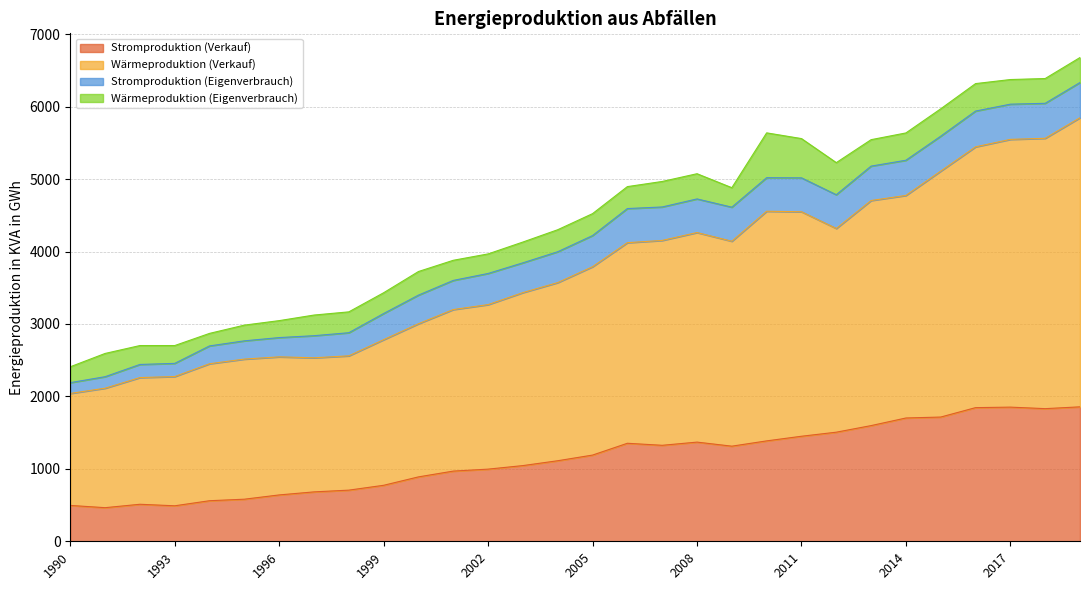

What is the minimum value shown in the chart?

464